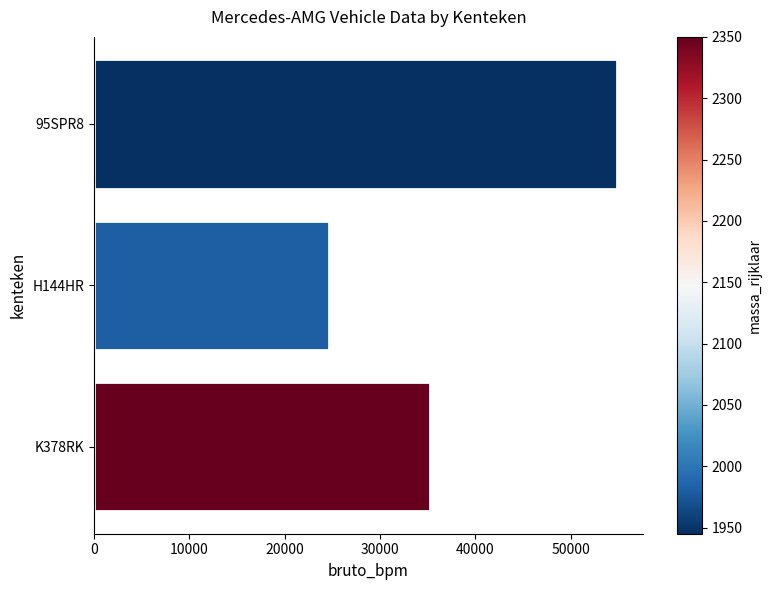

Where is the data nearest to the value 39717?

K378RK